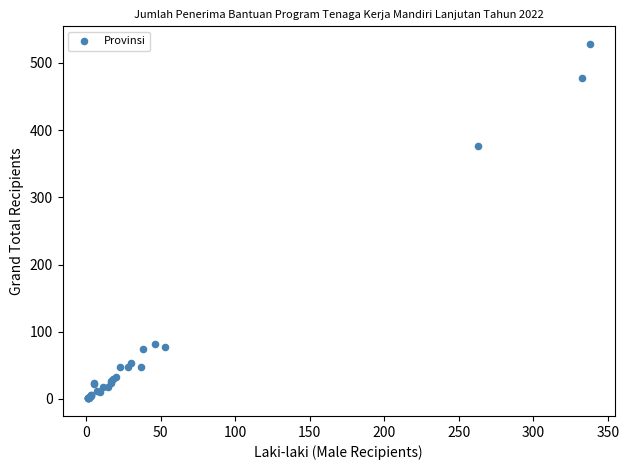

What Y value in the scatter plot is closest to 264?

376